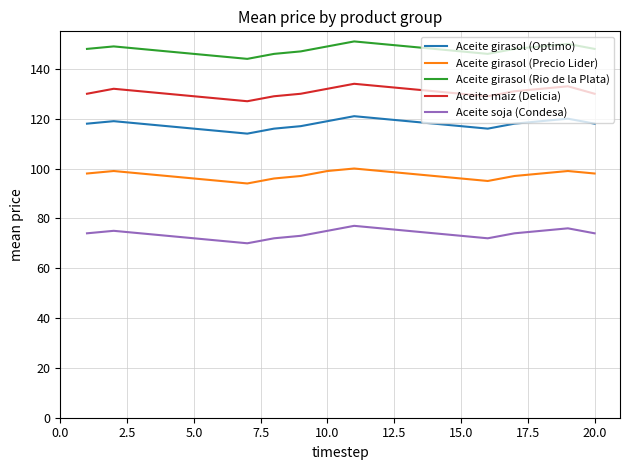

True or false: Aceite soja (Condesa) has more than 2 interior local peaks.

True